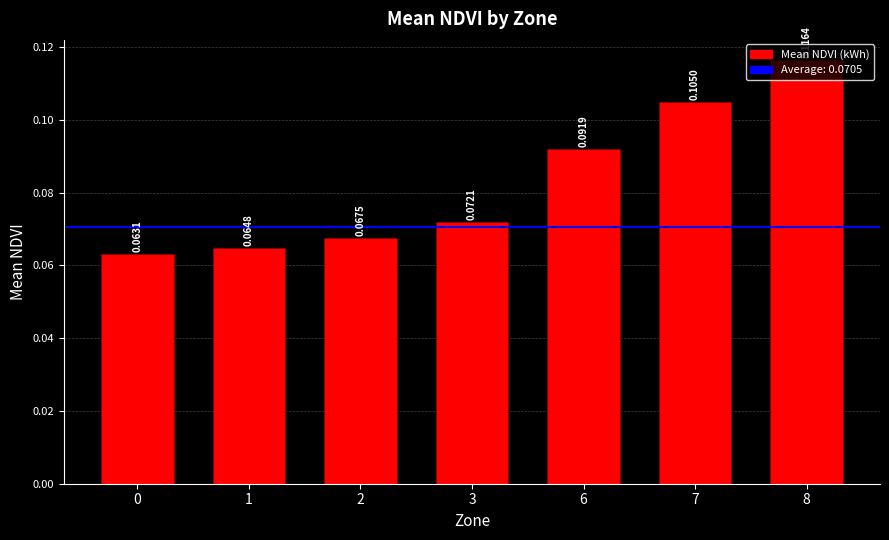

Between 0 and 6, which is larger?

6